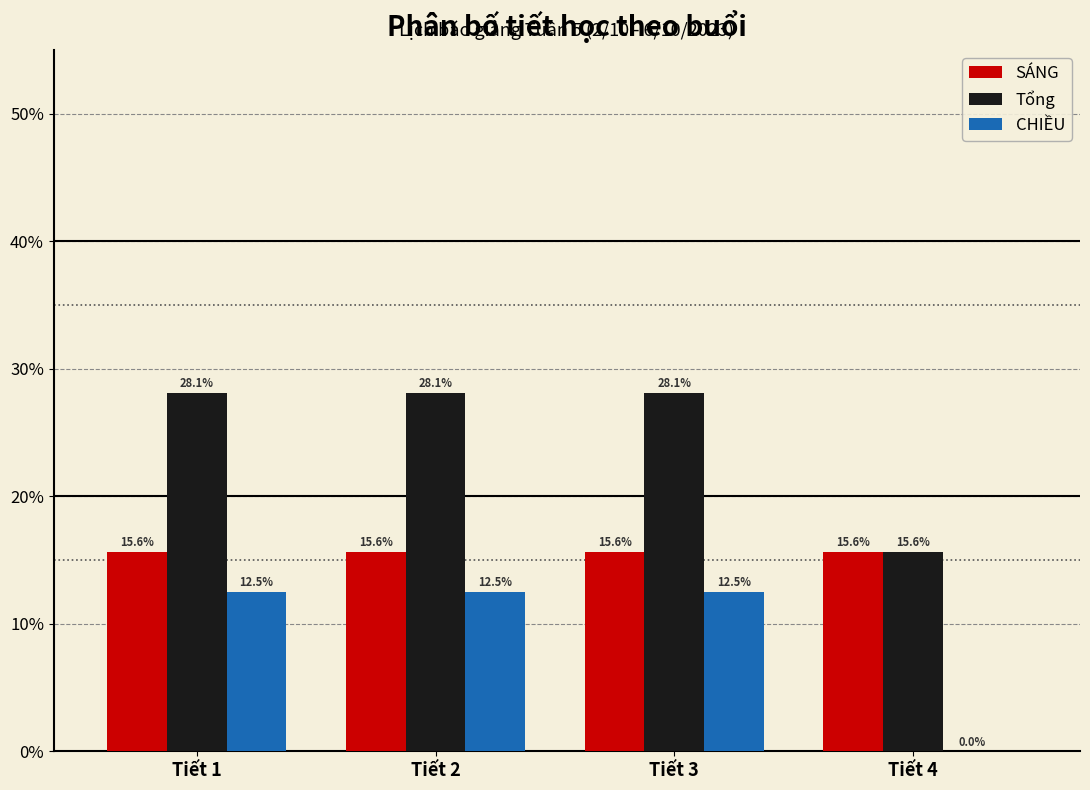

Reading left to right, what are all the values shown in this chart?

SÁNG: Tiết 1=15.6	Tiết 2=15.6	Tiết 3=15.6	Tiết 4=15.6
Tổng: Tiết 1=28.1	Tiết 2=28.1	Tiết 3=28.1	Tiết 4=15.6
CHIỀU: Tiết 1=12.5	Tiết 2=12.5	Tiết 3=12.5	Tiết 4=0.0